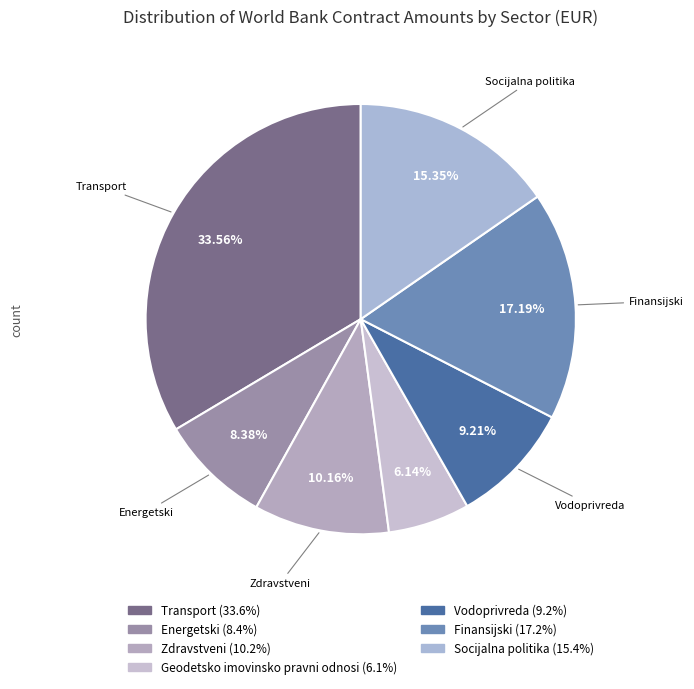

How many slices are in this pie chart?

7